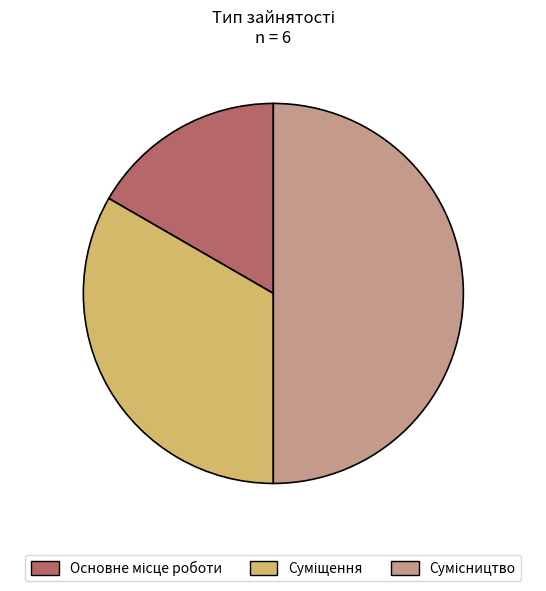

The Основне місце роботи slice represents 17% of the pie. True or false?

True